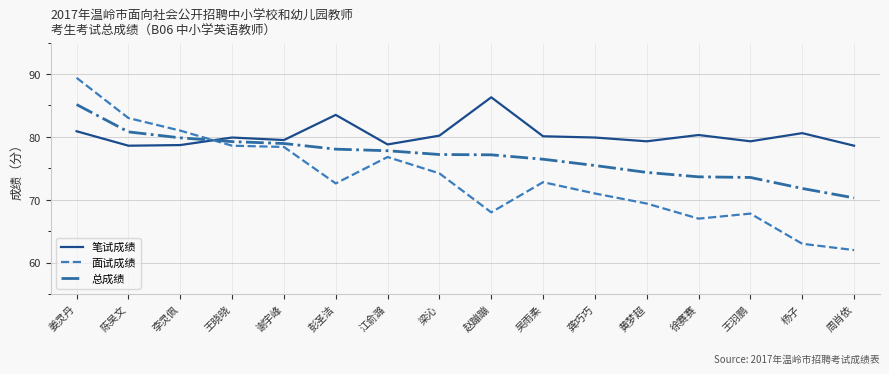

Is the value of 笔试成绩 at 周肖依 greater than the value of 面试成绩 at 陈吴文?

No